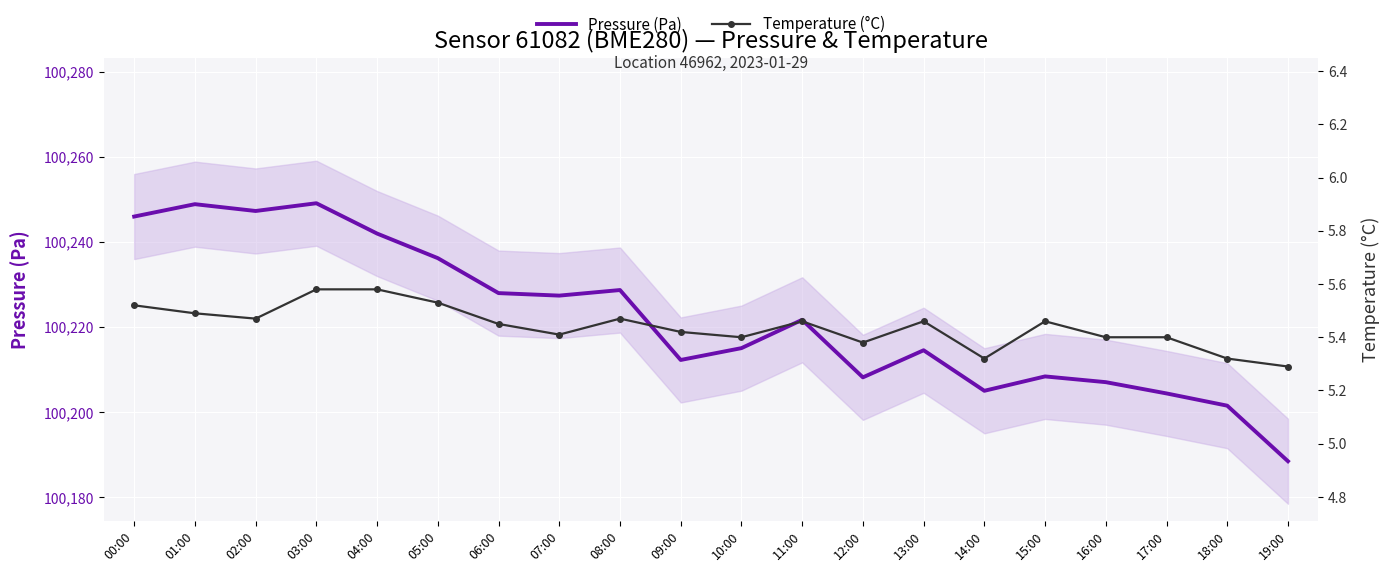

What is the value of the Temperature (°C) point at the 20th from the left?

5.3